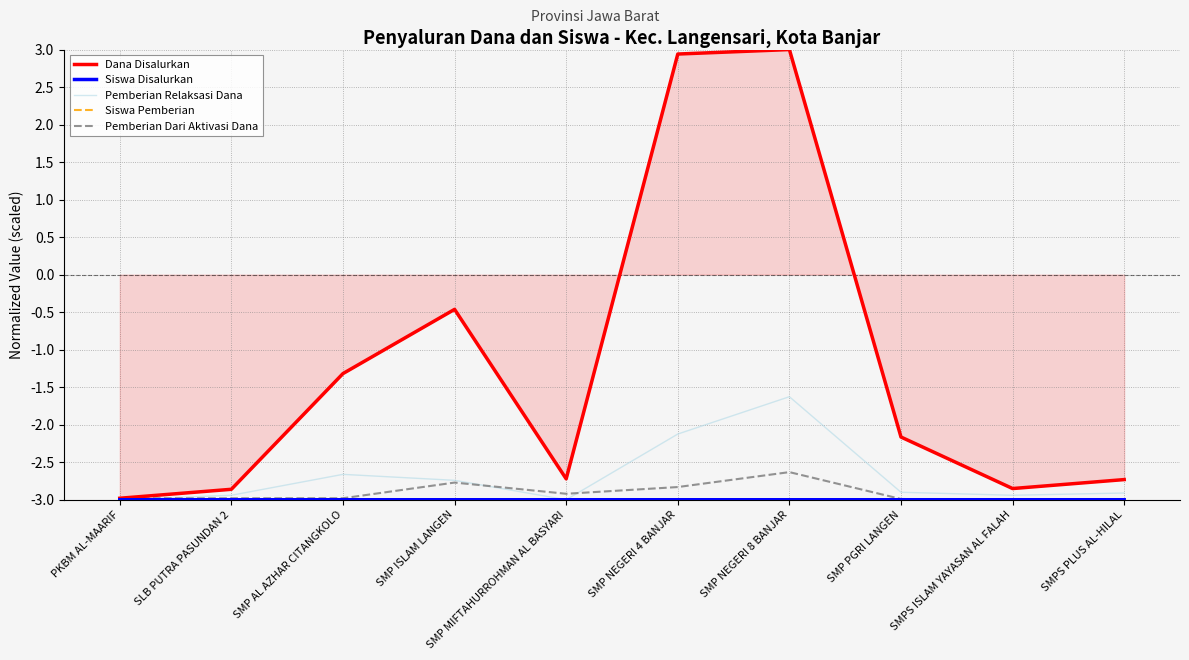

How many lines are shown in the chart?

5